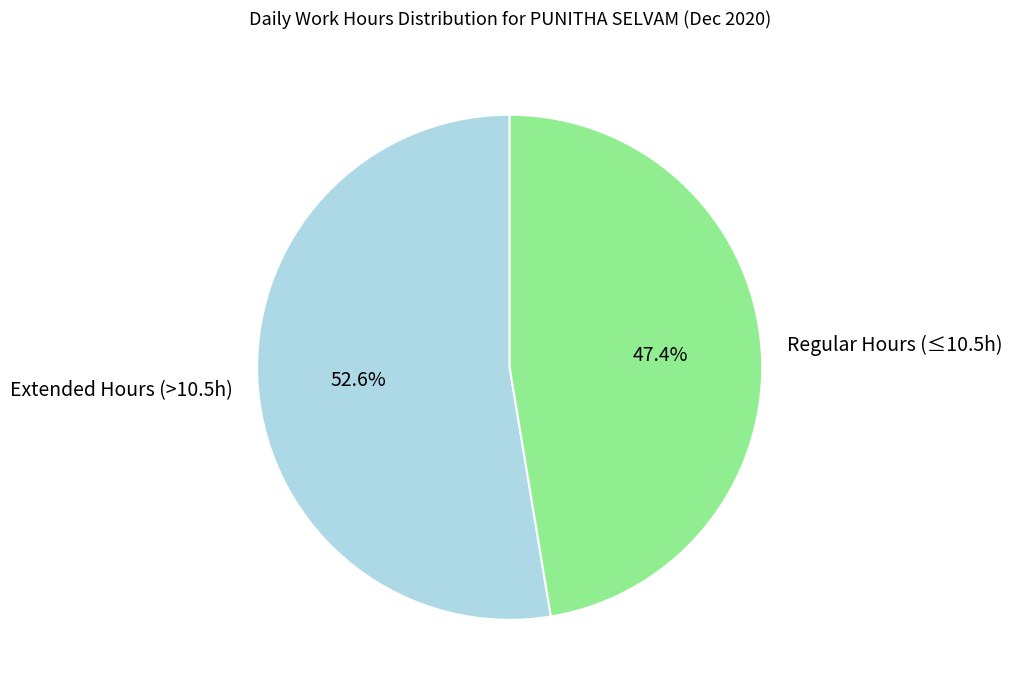

What is the largest slice in the pie chart?

Extended Hours (>10.5h)